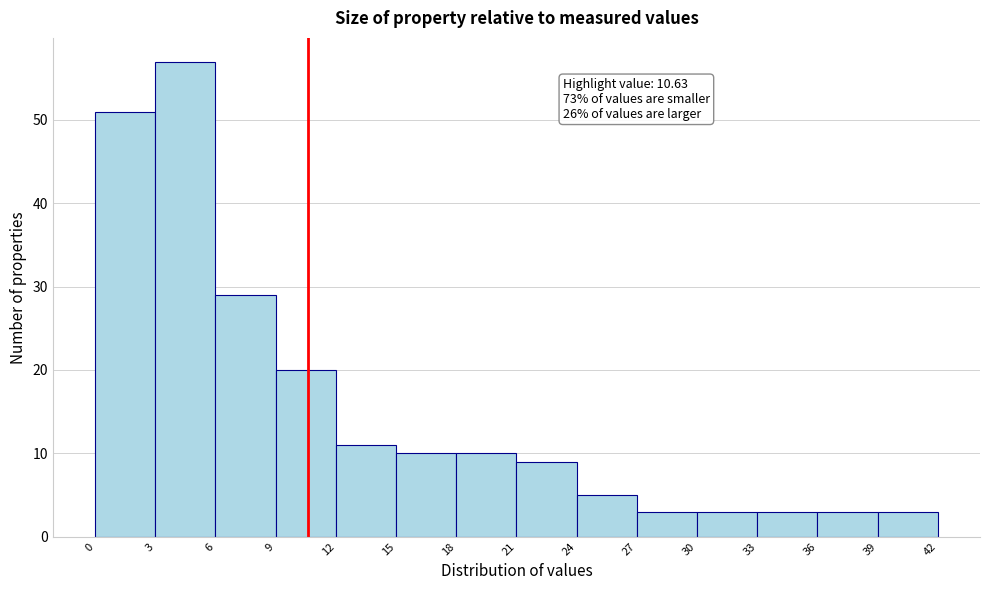

Which range on the x-axis has the tallest bar?

3 to 6